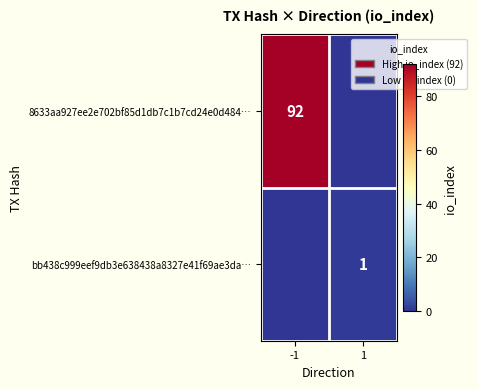

The value of bb438c999eef9db3e638438a8327e41f69ae3da… at 1 is 0. True or false?

False